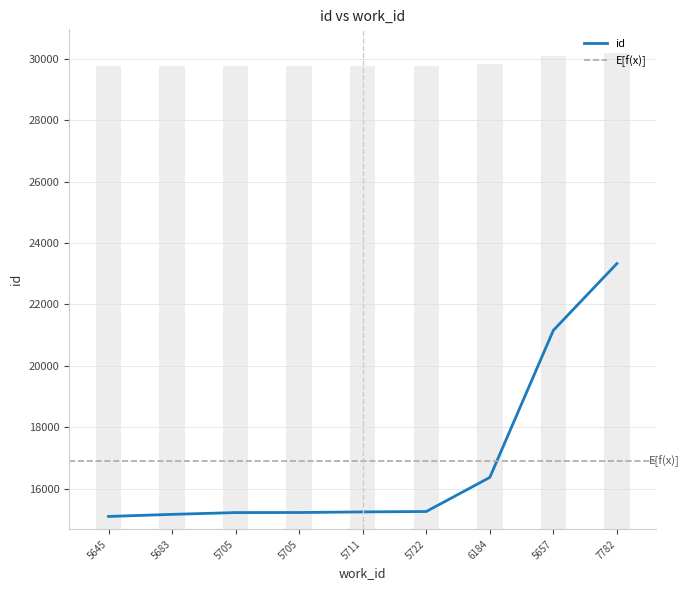

What is the ratio of the value at 7782 to the value at 5657?

1.0